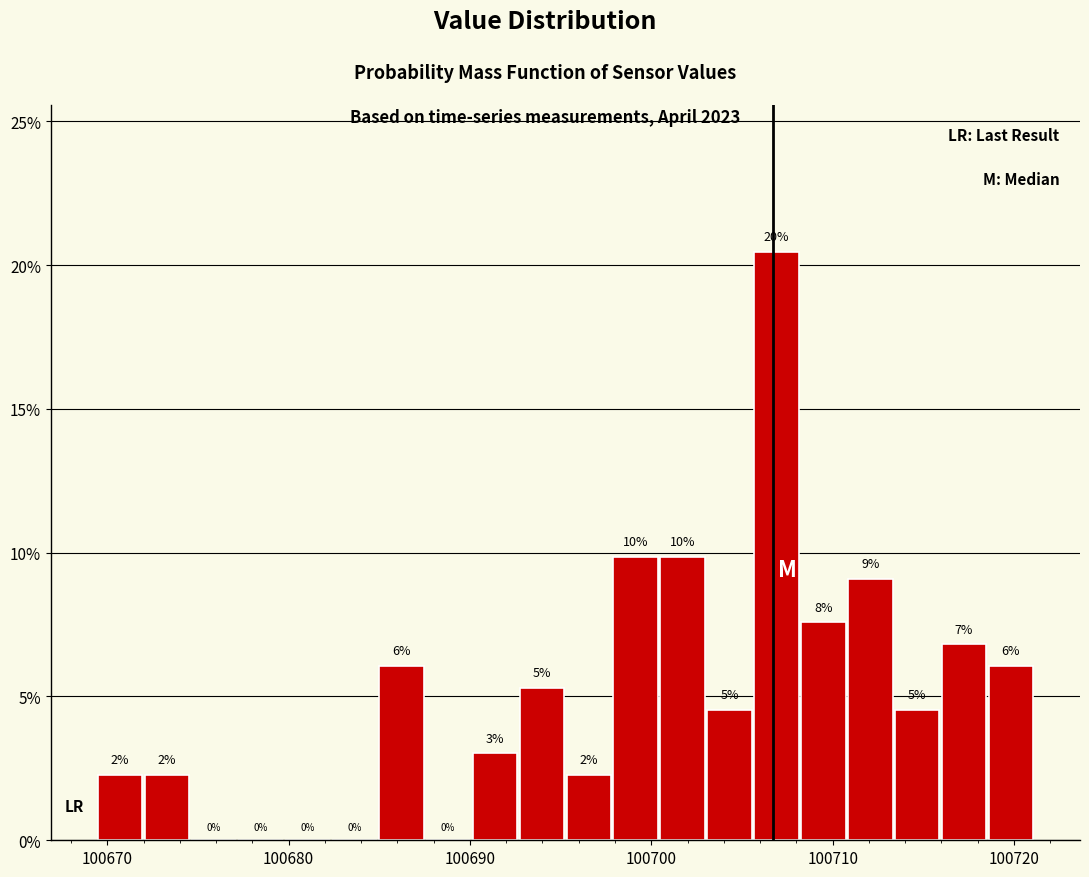

Around what value on the x-axis is the tallest bar? Give the approximate position of its centre, as read against the axis.

100707